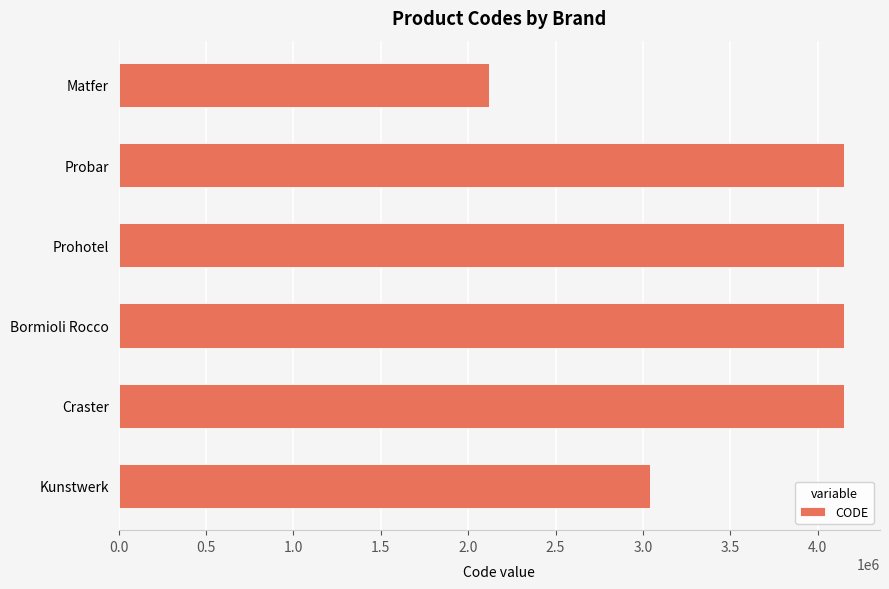

What is the label of the 3rd bar from the bottom?

Bormioli Rocco